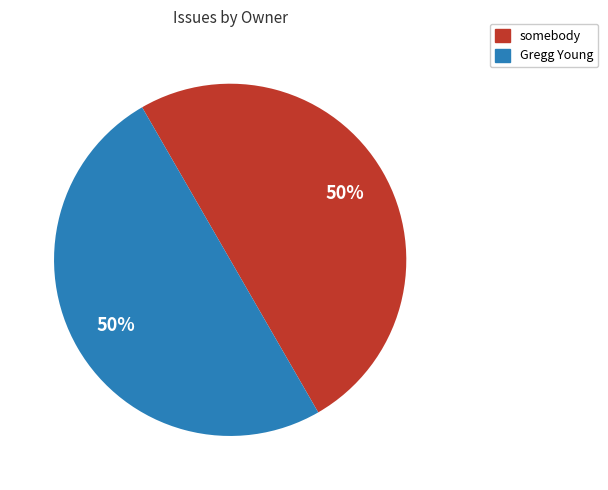

The Gregg Young slice represents 50% of the pie. True or false?

True